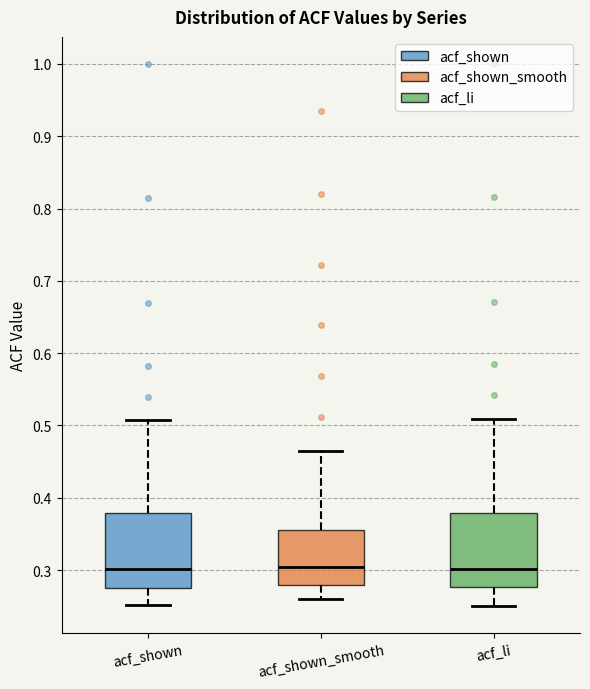

Reading left to right, transcribe this box plot: for each box, give where its median line is, the range the box spans, and where its two whiskers end, as read against the y-axis. The values are not printed on the chart, so give them approximately, as read against the axis.

acf_shown: median 0.30, box 0.27 to 0.38, whiskers 0.25 to 0.51
acf_shown_smooth: median 0.30, box 0.28 to 0.36, whiskers 0.26 to 0.46
acf_li: median 0.30, box 0.28 to 0.38, whiskers 0.25 to 0.51